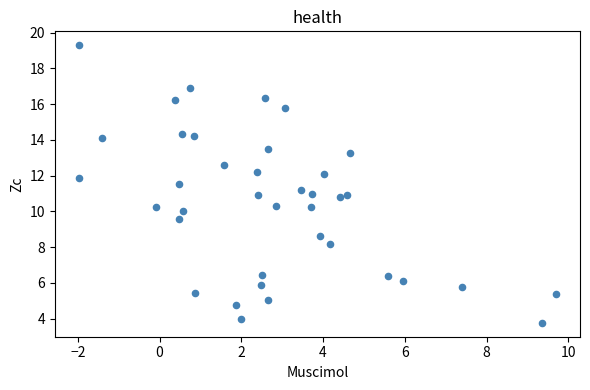

What is the range of X values (max minus min)?

11.7